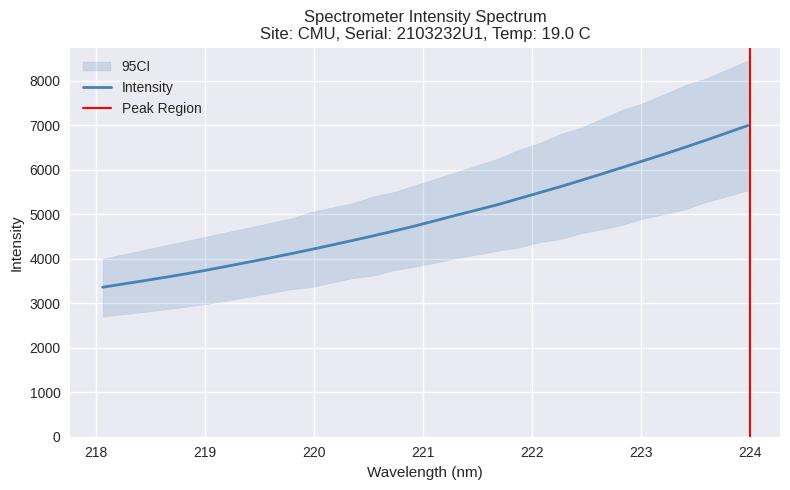

What is the sum of all values?

157791.7